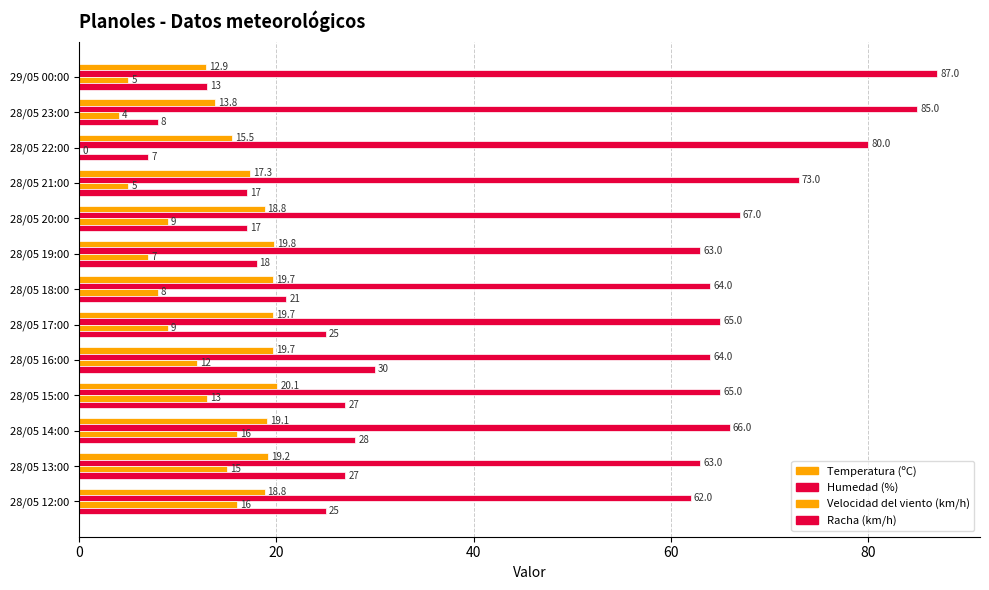

At how many categories does at least one series exceed 54?

13